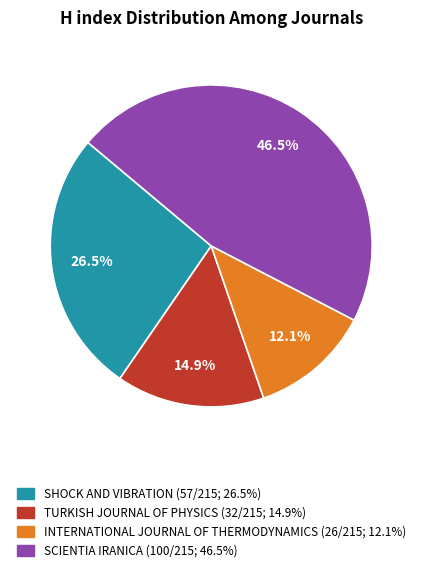

Is there any slice that represents more than half of the pie?

No